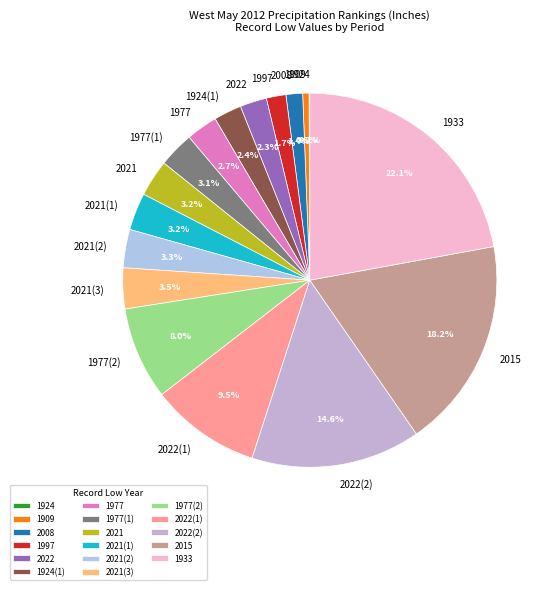

Between 2021(2) and 2022(2), which is larger?

2022(2)